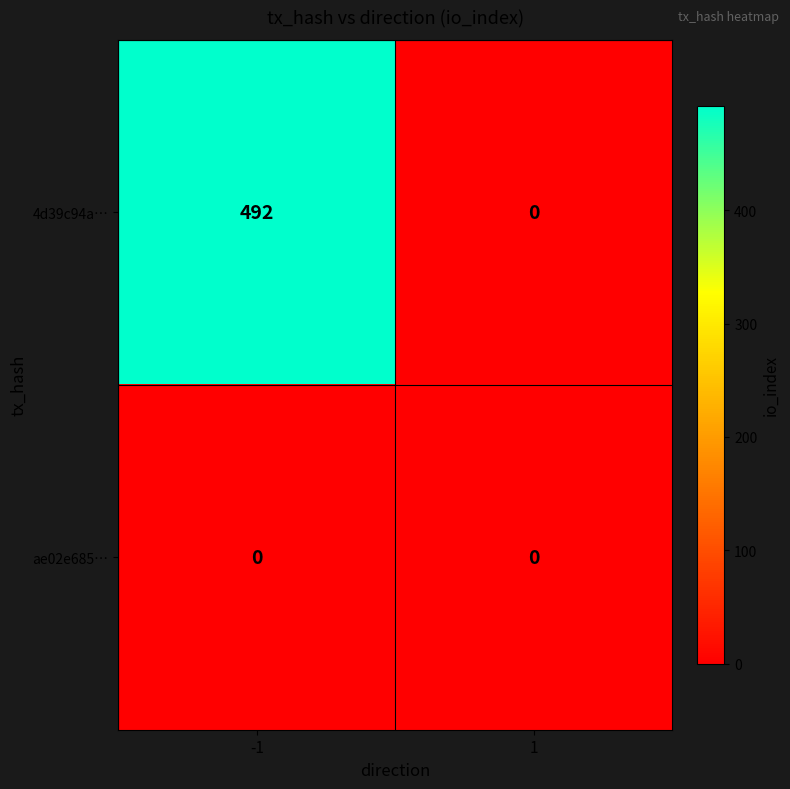

True or false: 4d39c94a… has a value of 801 at -1.

False